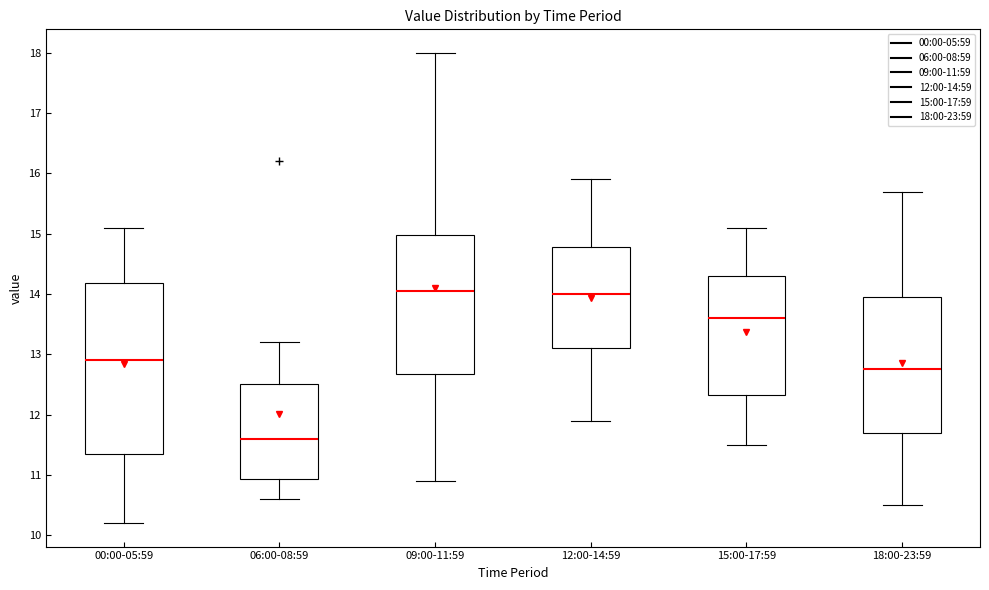

Reading left to right, read every box against the y-axis: the position of its median line, the range the box covers, and the ends of its whiskers. The values are not printed on the chart, so give them approximately, as read against the axis.

00:00-05:59: median 12.9, box 11.4 to 14.2, whiskers 10.2 to 15.1
06:00-08:59: median 11.6, box 10.9 to 12.5, whiskers 10.6 to 13.2
09:00-11:59: median 14.1, box 12.7 to 15.0, whiskers 10.9 to 18.0
12:00-14:59: median 14.0, box 13.1 to 14.8, whiskers 11.9 to 15.9
15:00-17:59: median 13.6, box 12.3 to 14.3, whiskers 11.5 to 15.1
18:00-23:59: median 12.8, box 11.7 to 14.0, whiskers 10.5 to 15.7